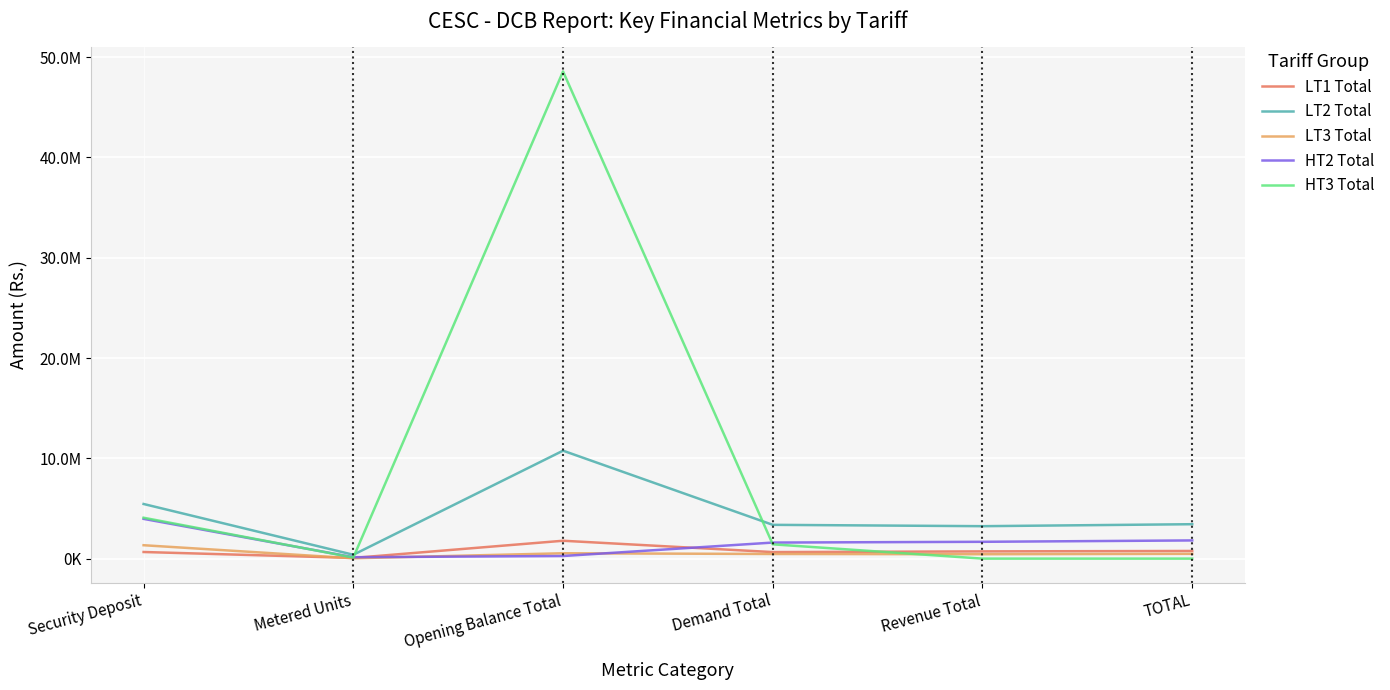

Where is LT3 Total nearest to the value 685340?

Opening Balance Total